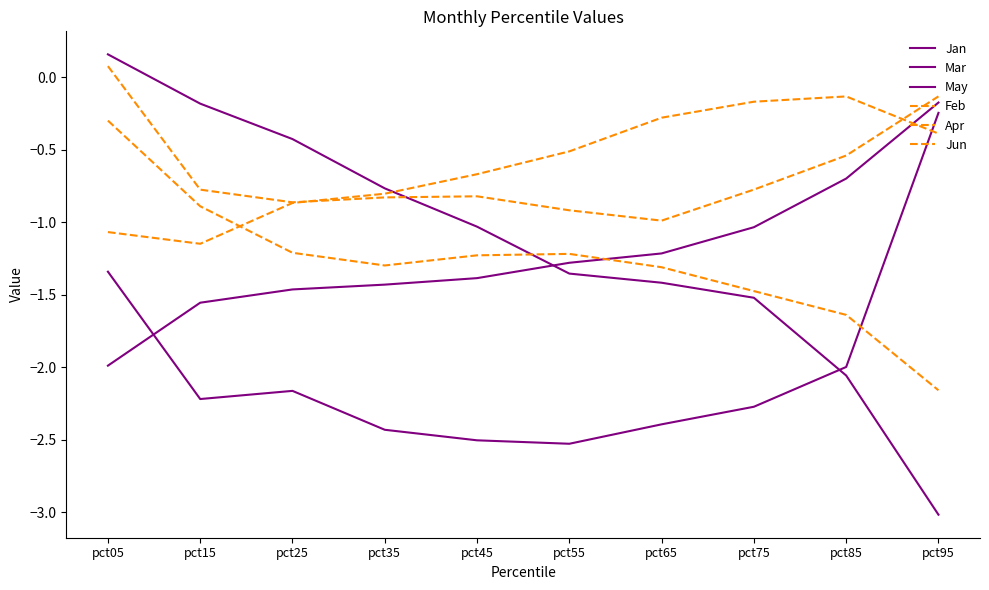

What is the smallest value displayed?

-3.0